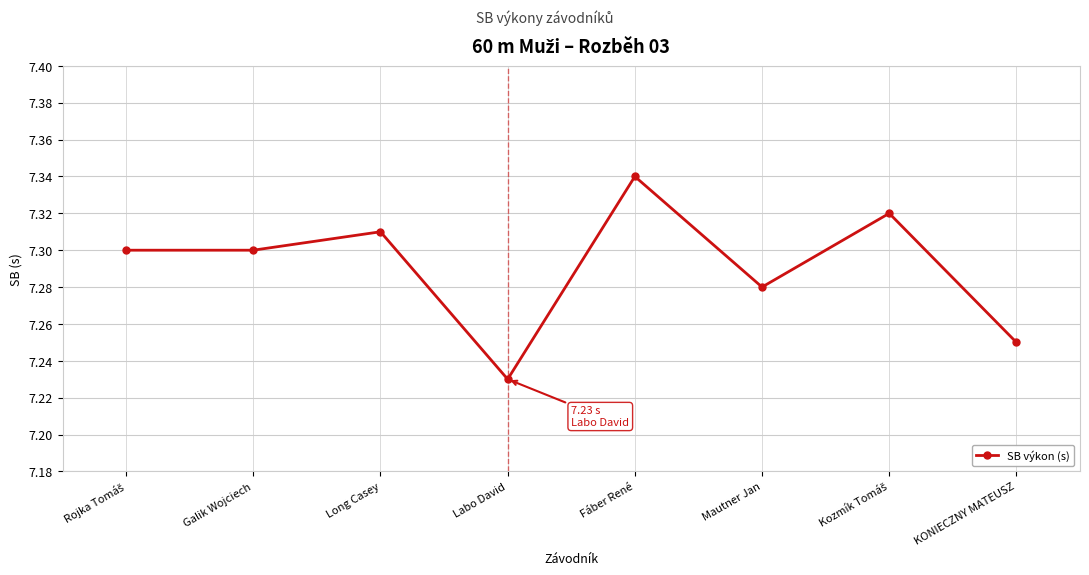

Approximately how many times larger is the value at Long Casey compared to Galik Wojciech?

1.0